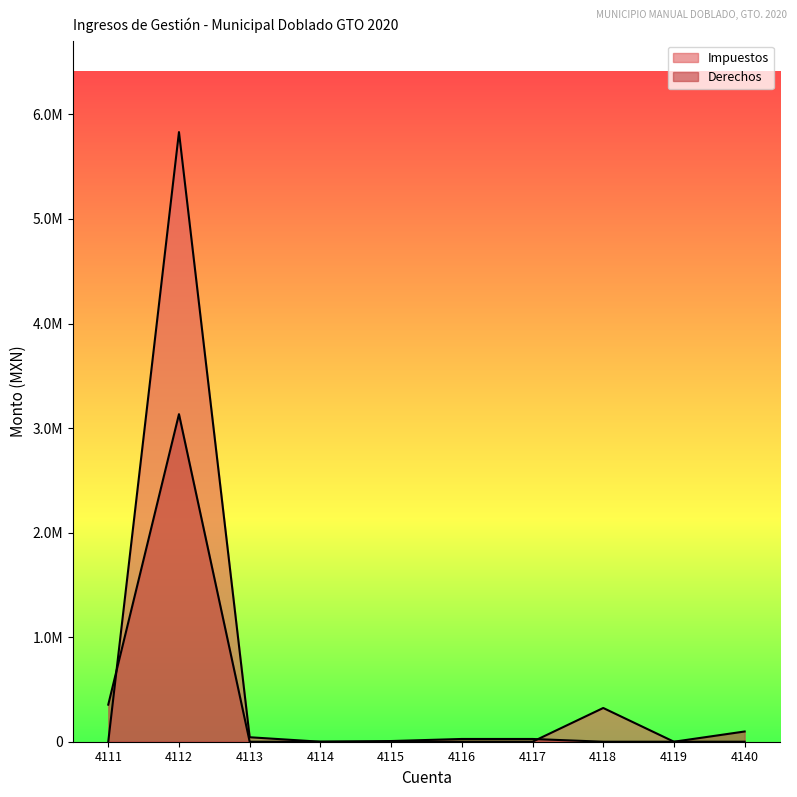

At how many categories does at least one series exceed 1490037?

1